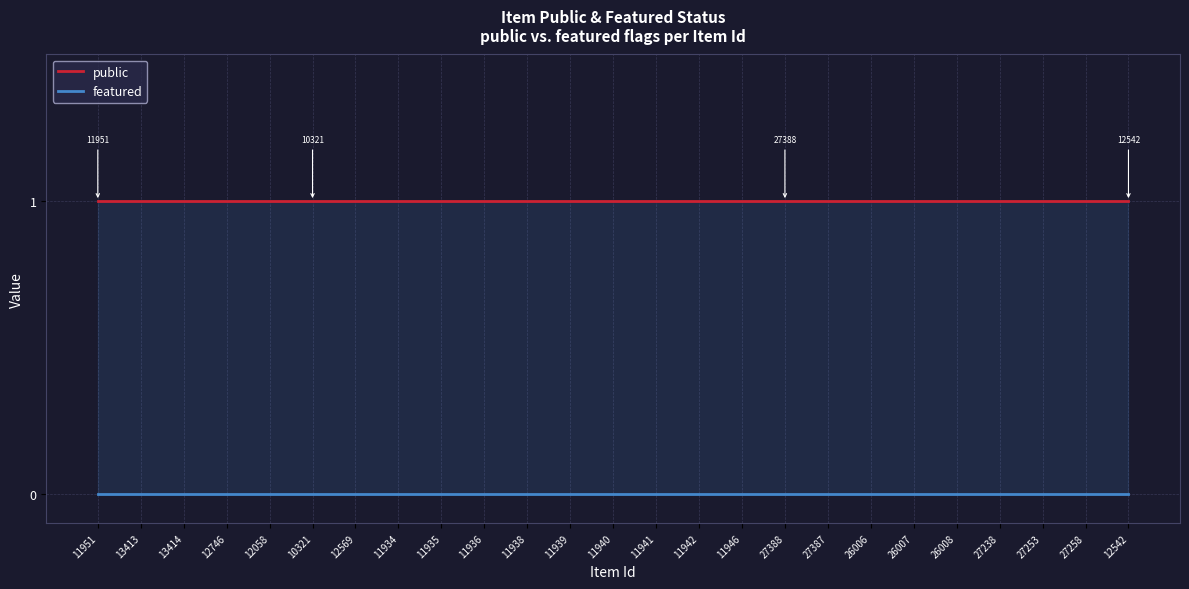

Reading left to right, extract all data points from this chart.

public: 11951=1	13413=1	13414=1	12746=1	12058=1	10321=1	12569=1	11934=1	11935=1	11936=1	11938=1	11939=1	11940=1	11941=1	11942=1	11946=1	27388=1	27387=1	26006=1	26007=1	26008=1	27238=1	27253=1	27258=1	12542=1
featured: 11951=0	13413=0	13414=0	12746=0	12058=0	10321=0	12569=0	11934=0	11935=0	11936=0	11938=0	11939=0	11940=0	11941=0	11942=0	11946=0	27388=0	27387=0	26006=0	26007=0	26008=0	27238=0	27253=0	27258=0	12542=0